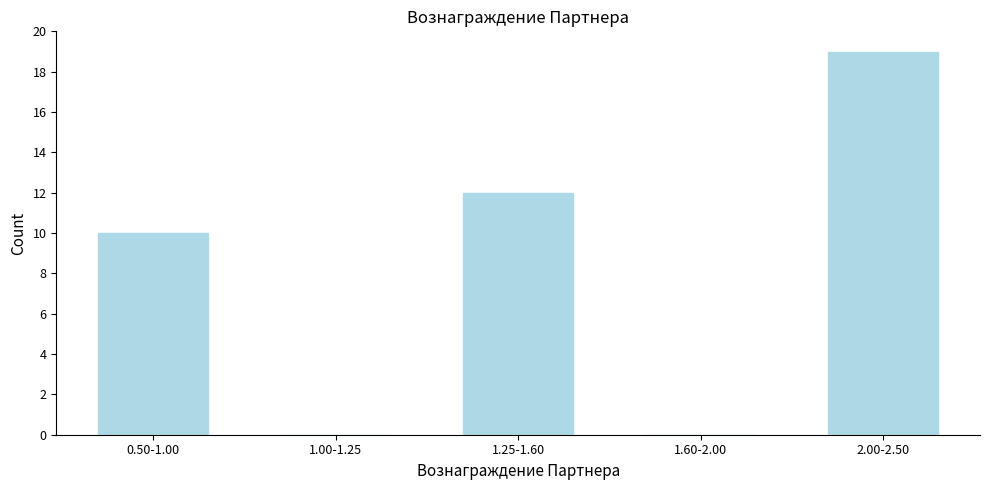

Reading right to left, list all the values displayed in this chart.

2.00-2.50=19	1.60-2.00=0	1.25-1.60=12	1.00-1.25=0	0.50-1.00=10